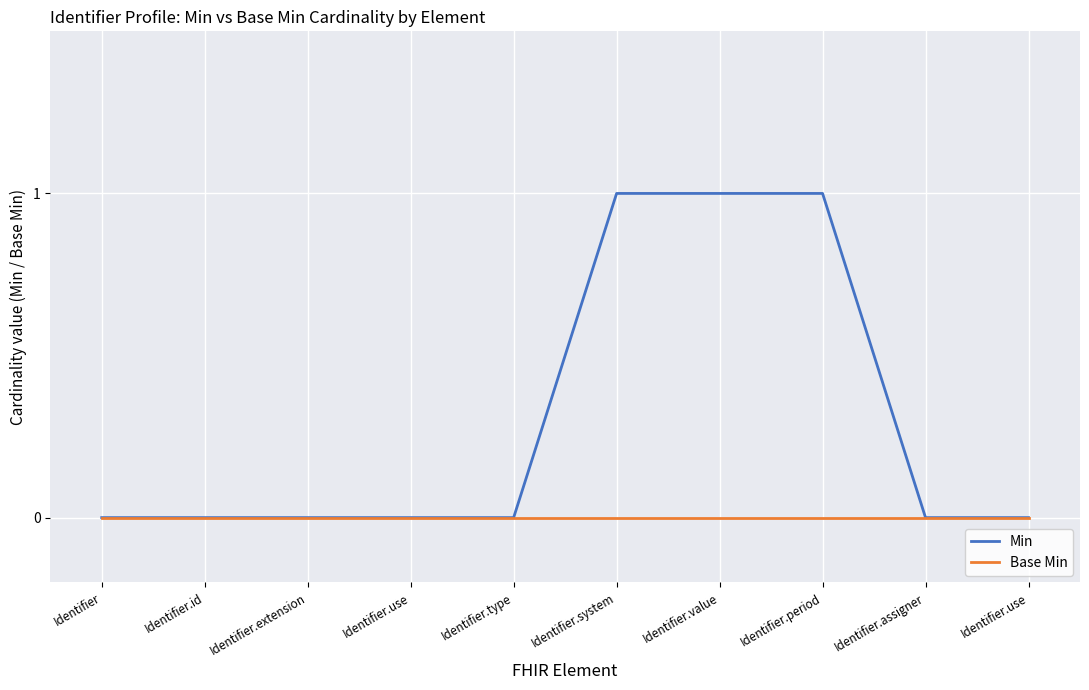

True or false: Base Min and Min intersect in this chart.

False